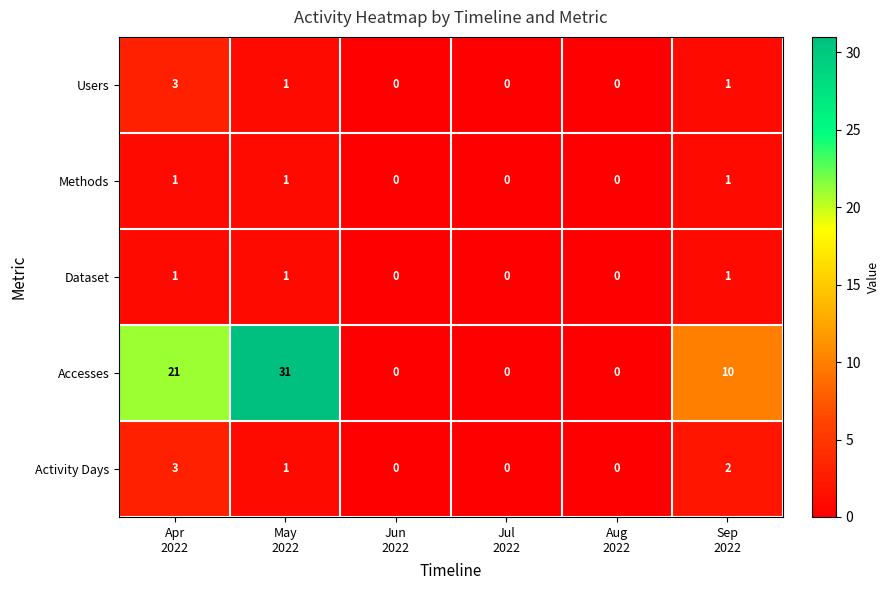

Which series has the widest spread of values?

Accesses